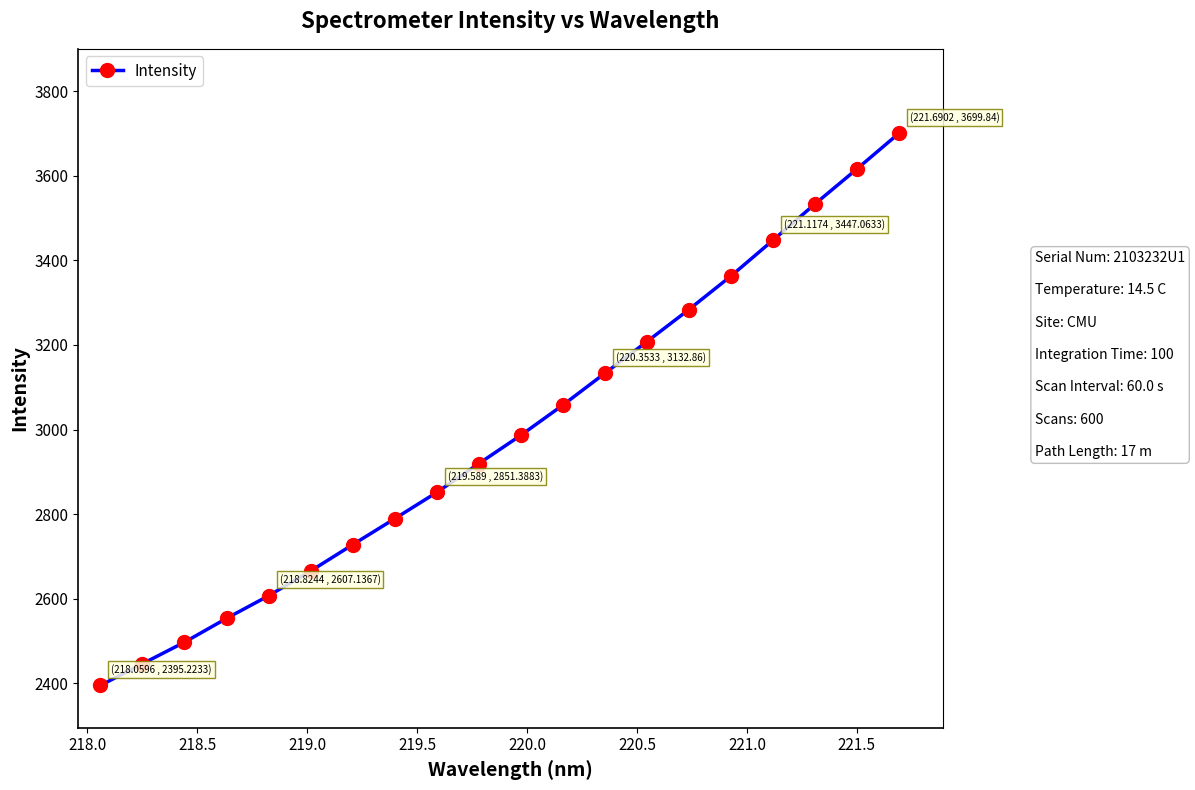

What is the average value?

2988.9